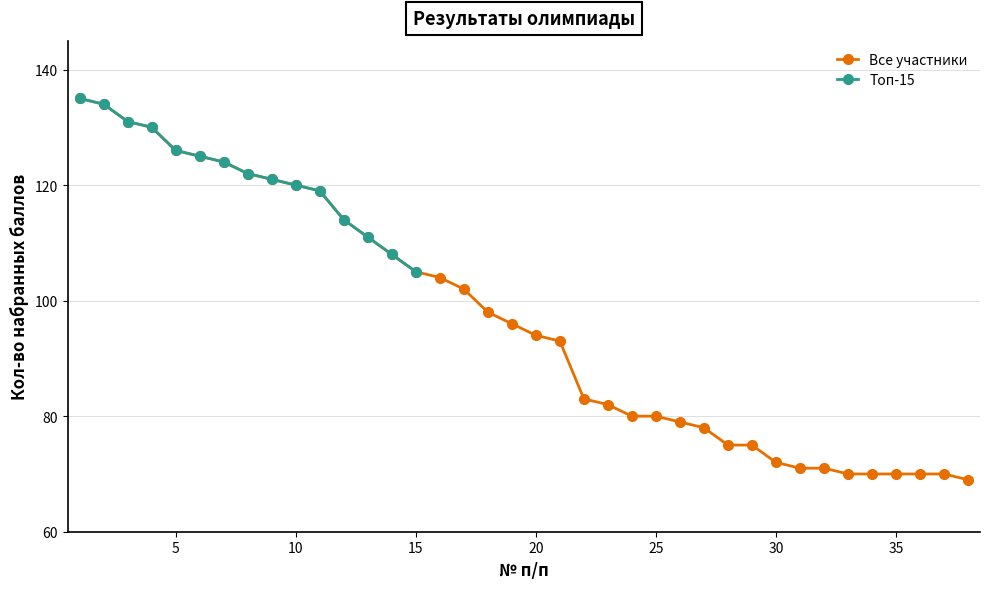

List the labels in order of value, smallest first.

15, 14, 13, 12, 11, 10, 9, 8, 7, 6, 5, 4, 3, 2, 1